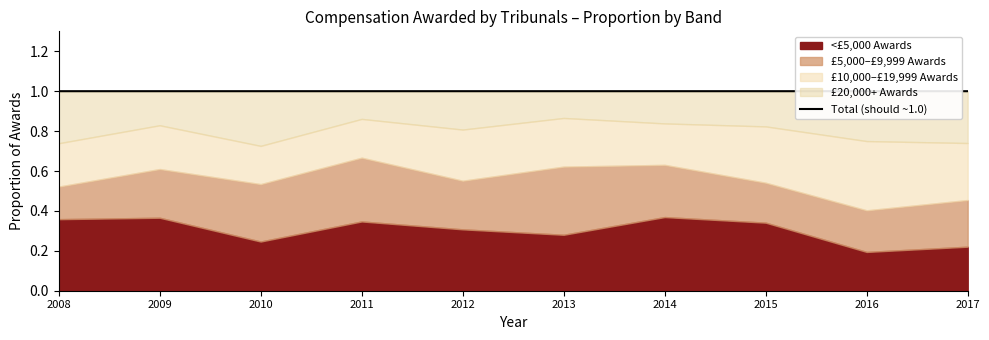

The chart shows a value of 1.8 at 2009. True or false?

False